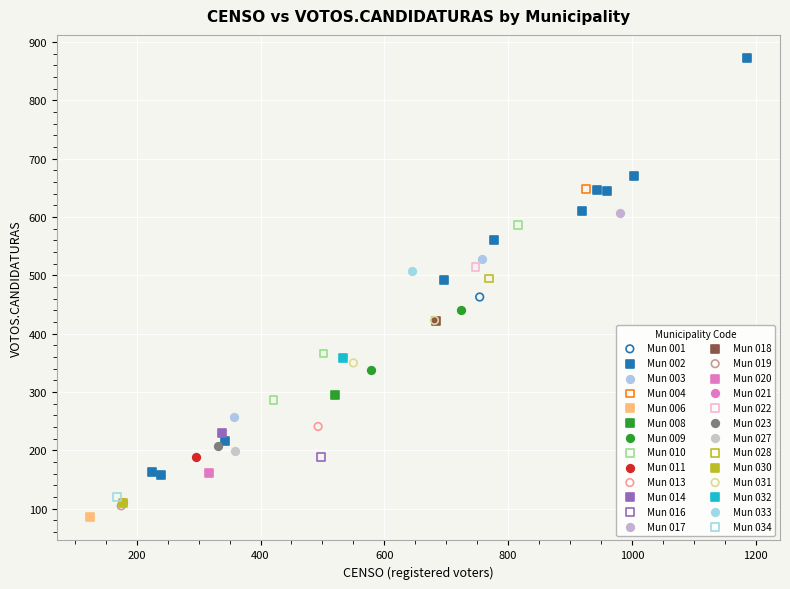

Which series reaches the maximum Y coordinate?

Mun 002